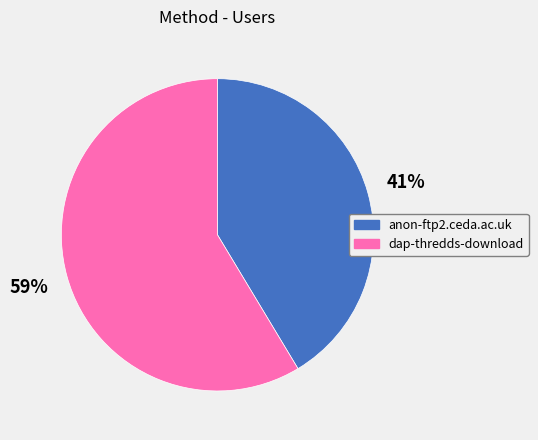

Which slice is the smallest?

anon-ftp2.ceda.ac.uk